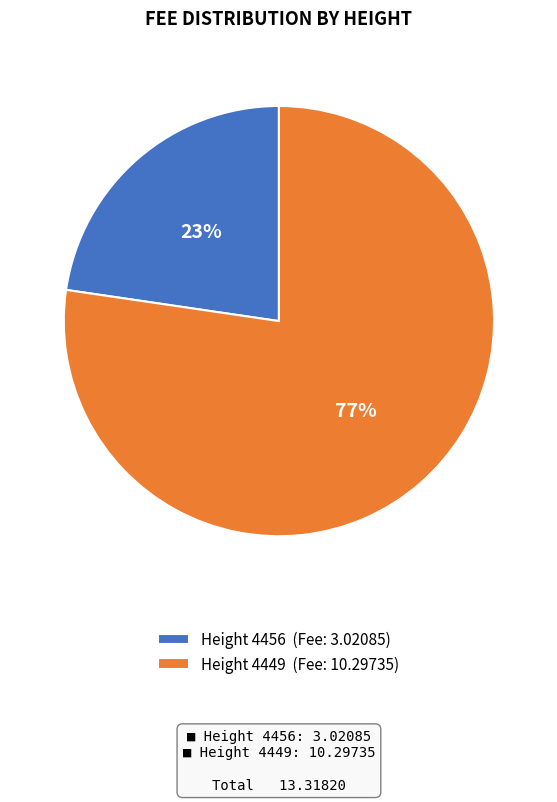

True or false: Height 4449 (Fee: 10.29735) accounts for 77% of the total.

True